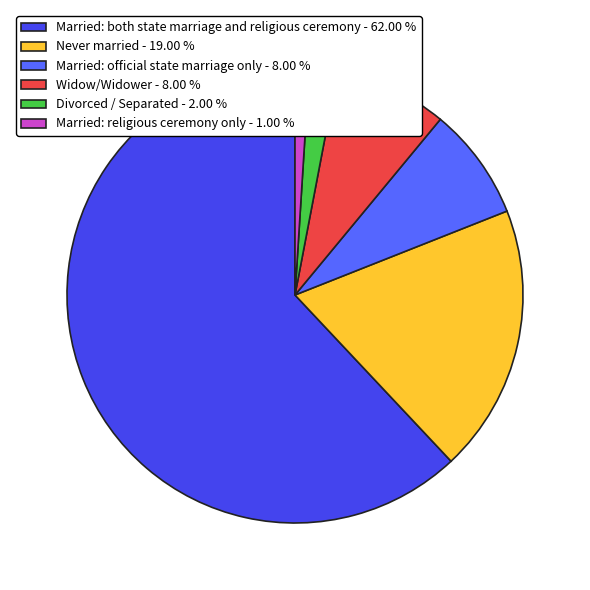

Which slice is the largest?

Married: both state marriage and religious ceremony - 62.00 %